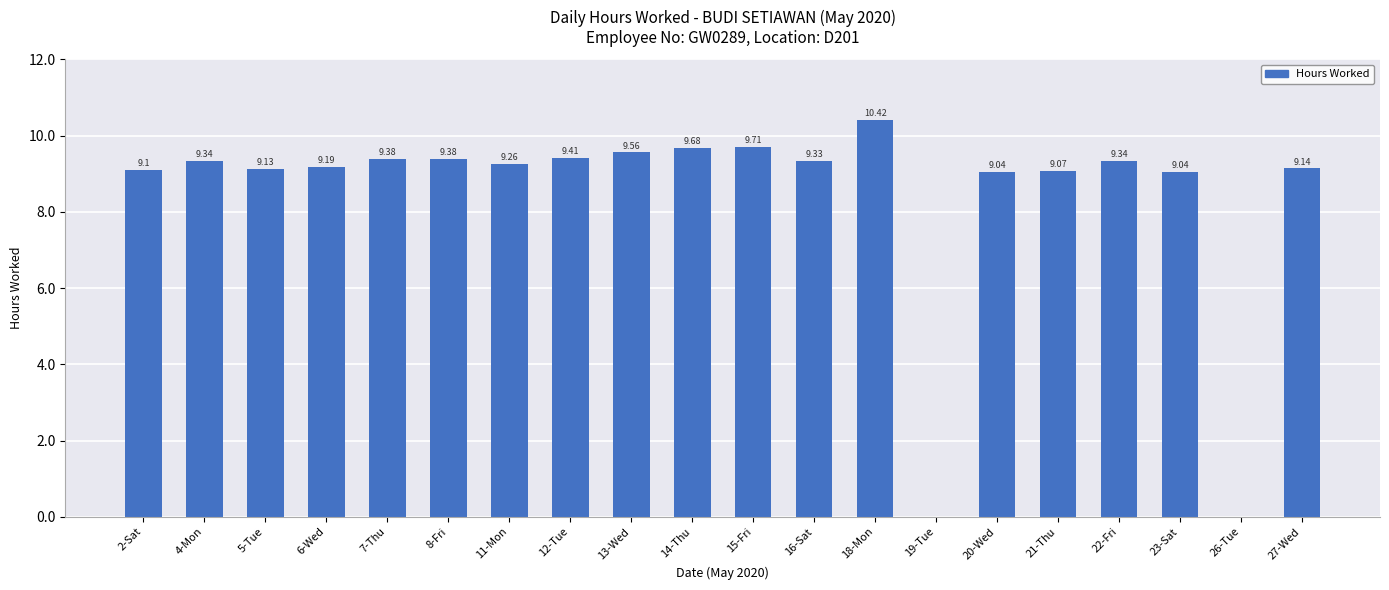

What is the sum of all values?

168.5